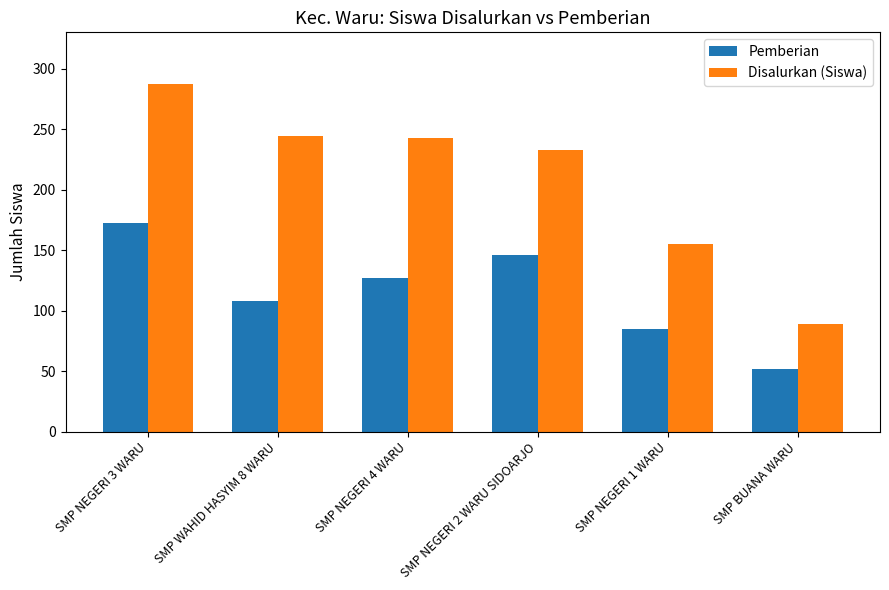

Which category has the highest value in the Pemberian series?

SMP NEGERI 3 WARU